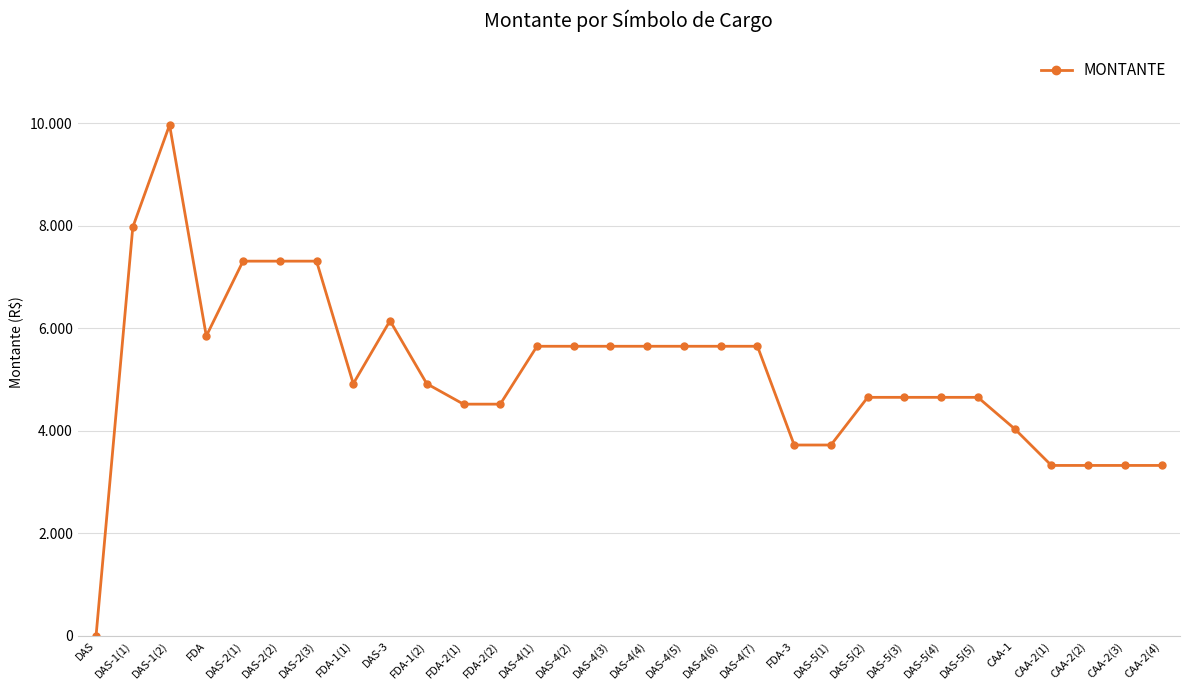

Is this an area chart (filled region under the line)?

No